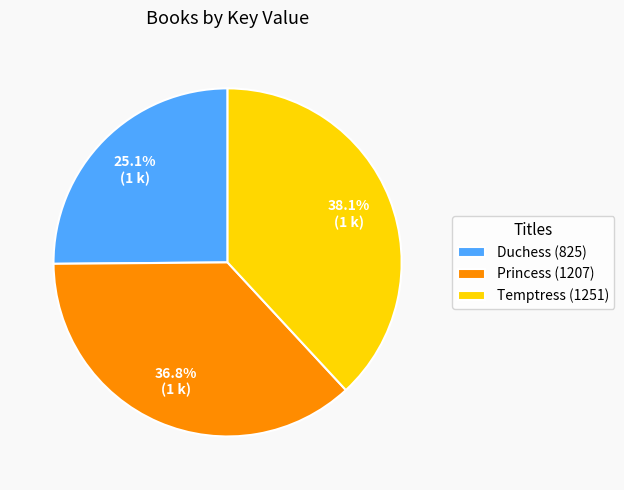

Is there a majority slice in this chart?

No